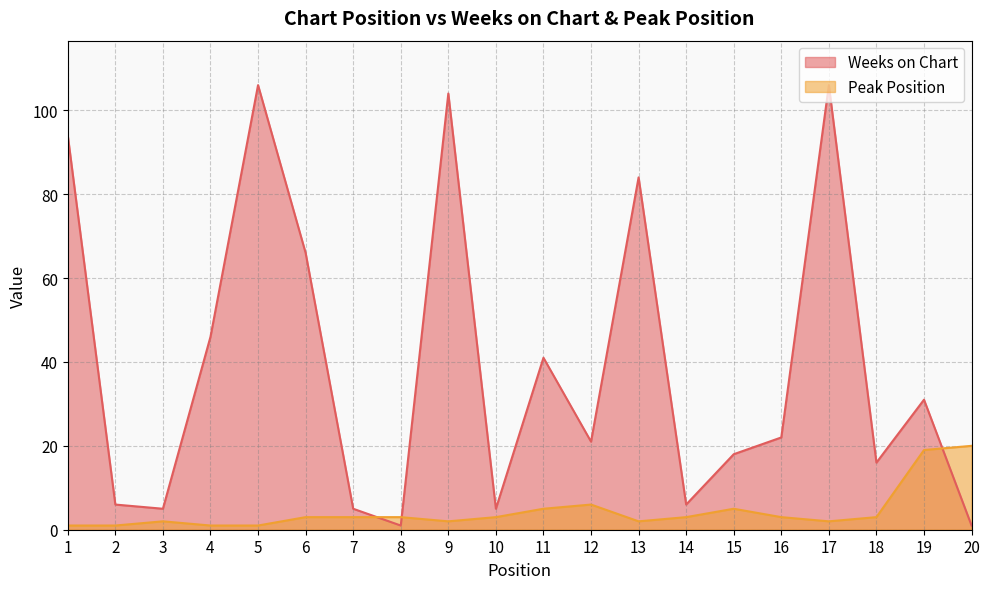

Does the chart have visible grid lines?

Yes